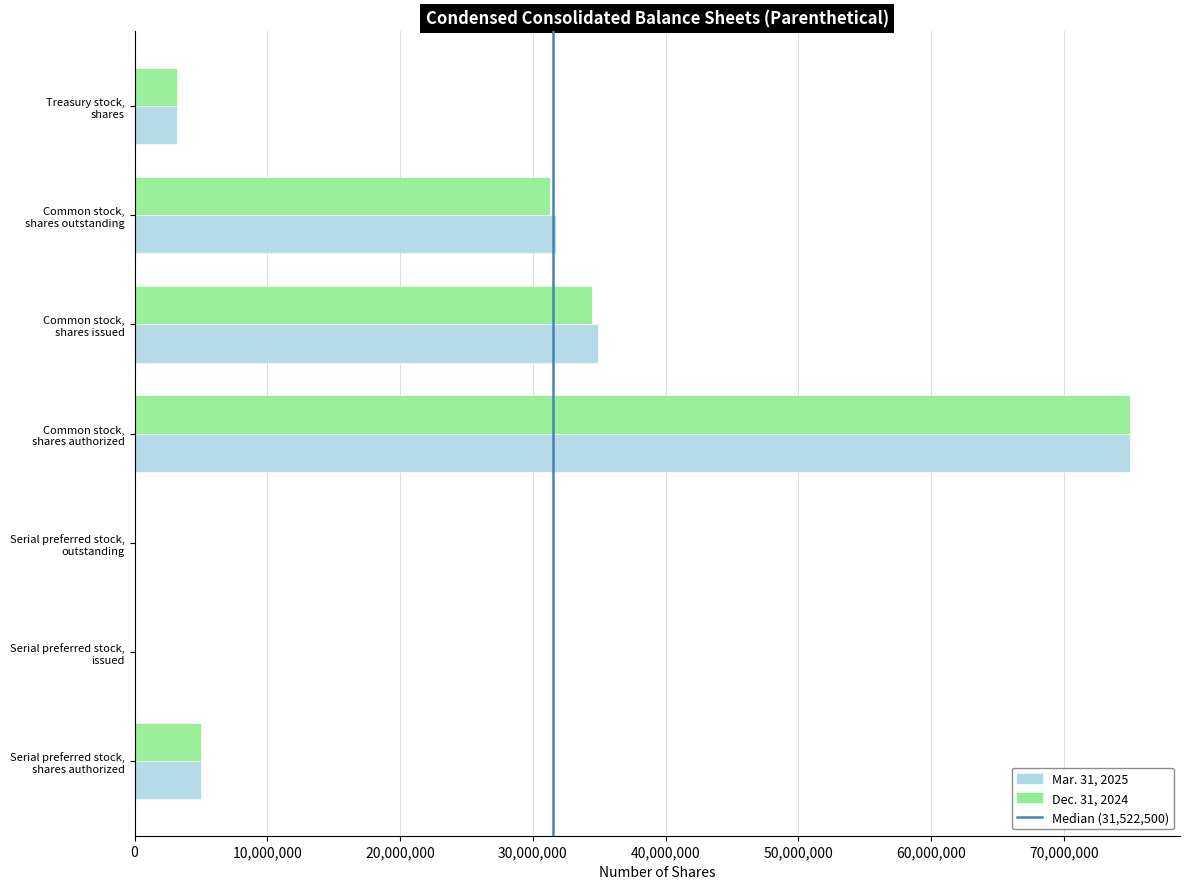

What is the maximum value shown in the chart?

75000000